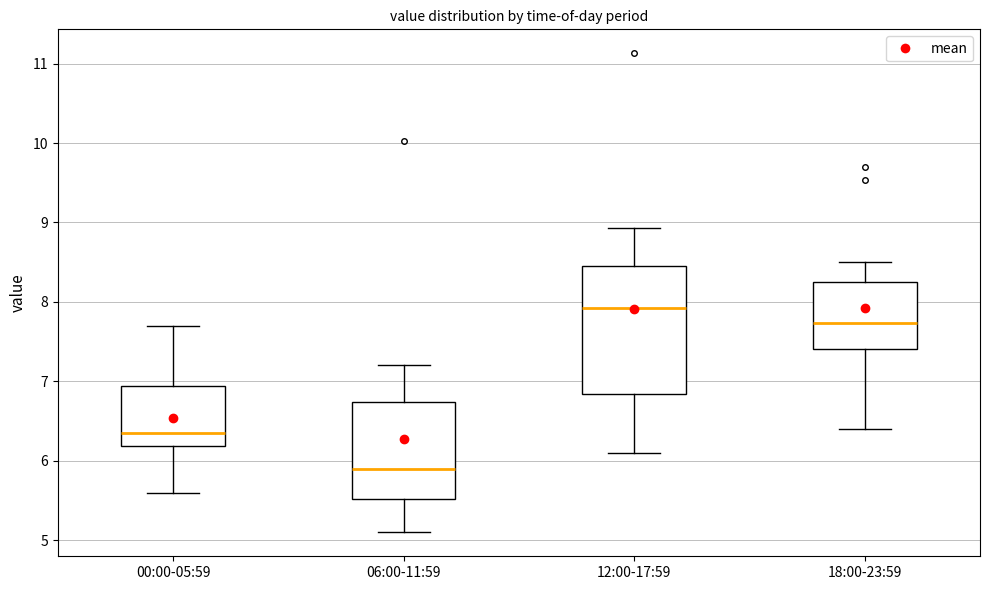

Reading left to right, transcribe this box plot: for each box, give where its median line is, the range the box spans, and where its two whiskers end, as read against the y-axis. The values are not printed on the chart, so give them approximately, as read against the axis.

00:00-05:59: median 6.4, box 6.2 to 6.9, whiskers 5.6 to 7.7
06:00-11:59: median 5.9, box 5.5 to 6.7, whiskers 5.1 to 7.2
12:00-17:59: median 7.9, box 6.8 to 8.5, whiskers 6.1 to 8.9
18:00-23:59: median 7.7, box 7.4 to 8.3, whiskers 6.4 to 8.5